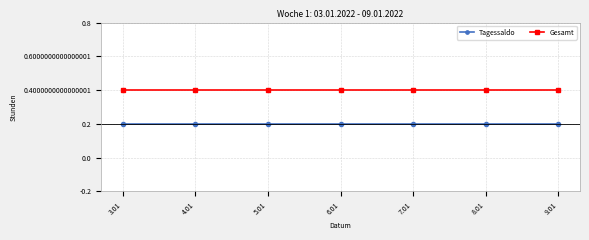

What is the approximate value of Gesamt at 6.01?

1